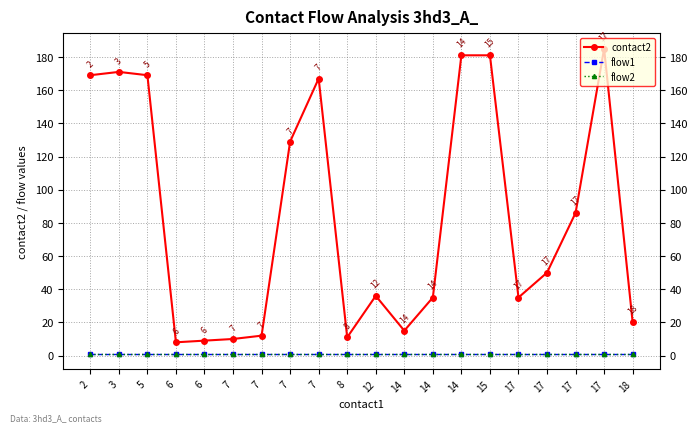

What is the total value across all series at 14?

17